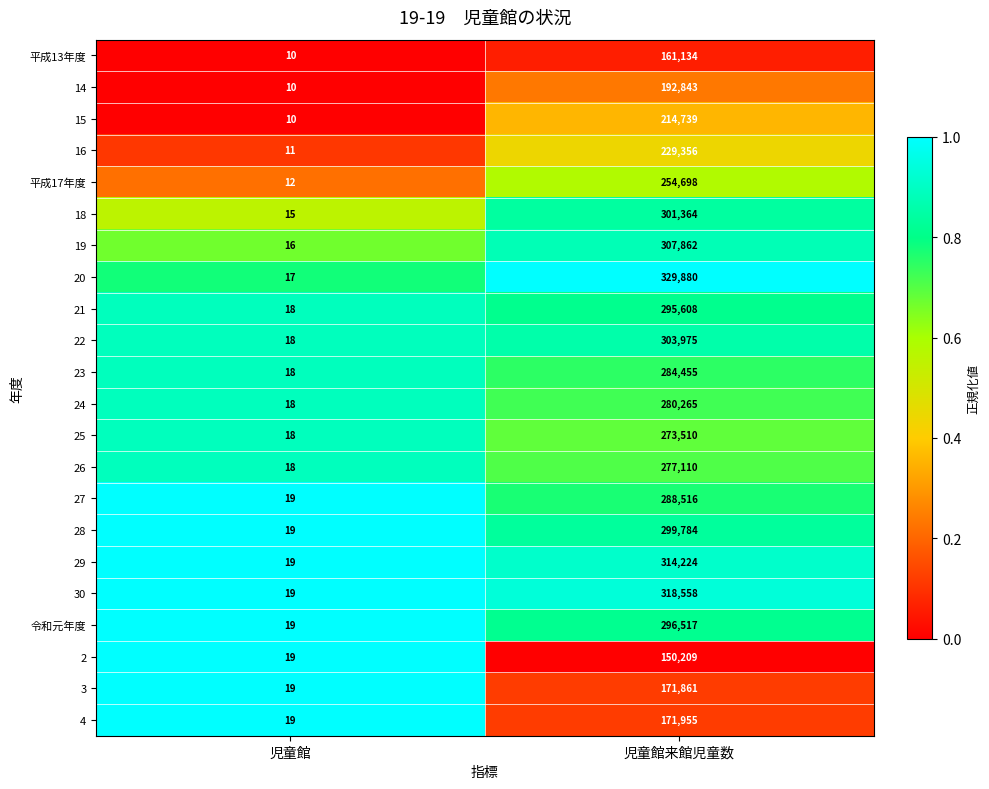

The value of 24 at 児童館来館児童数 is 280265. True or false?

True